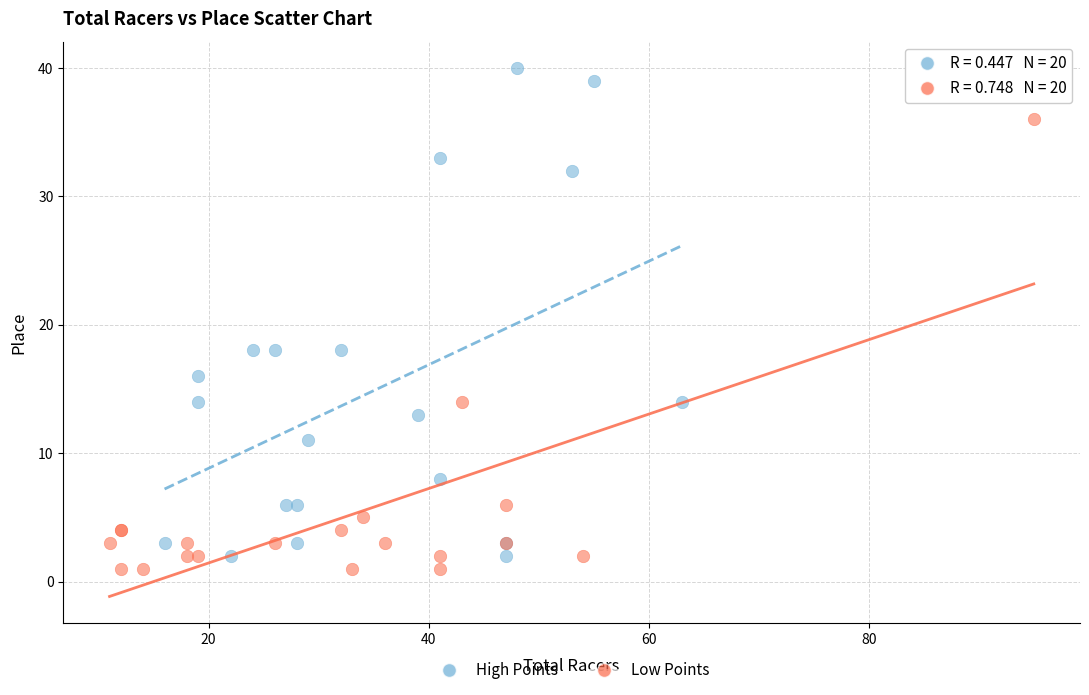

Which series contains the highest Y value?

High Points